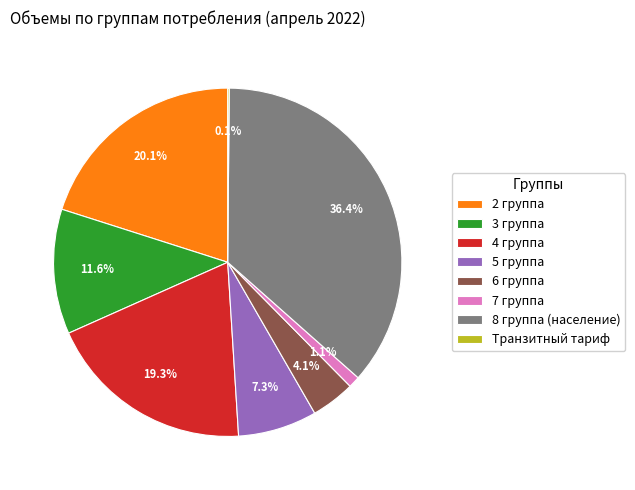

Is there any slice that represents more than half of the pie?

No